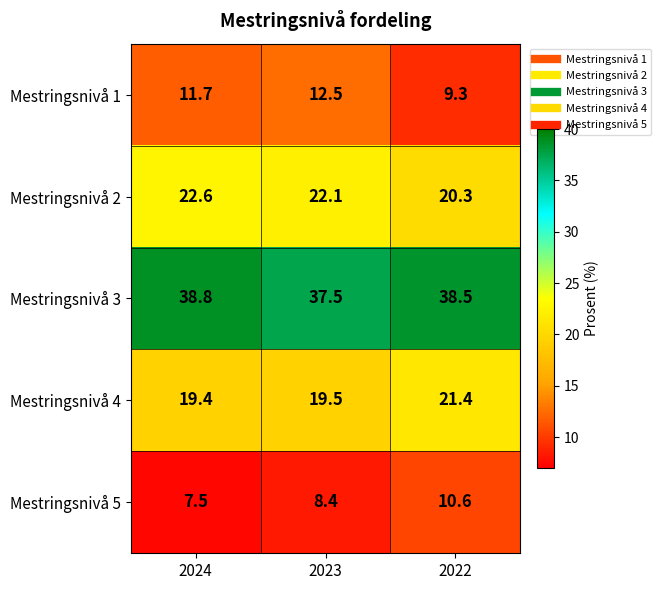

At which label is Mestringsnivå 4 closest to 20?

2023